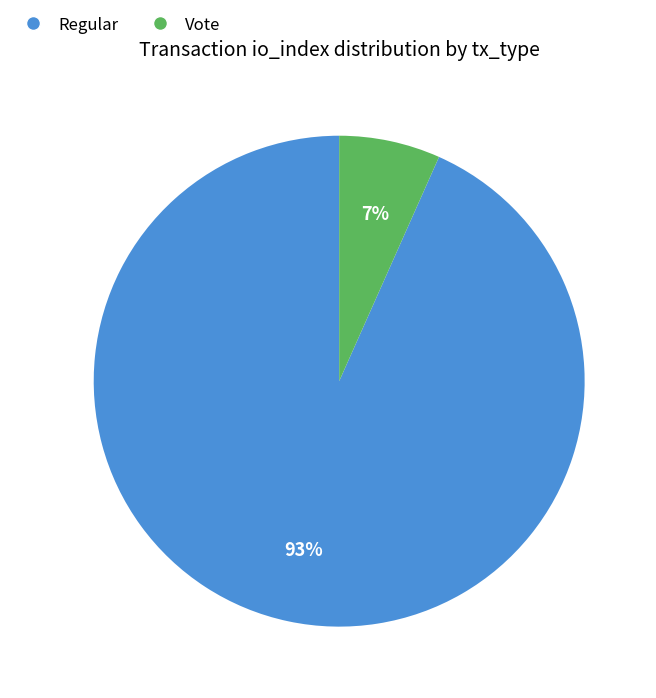

Between Regular and Vote, which is larger?

Regular